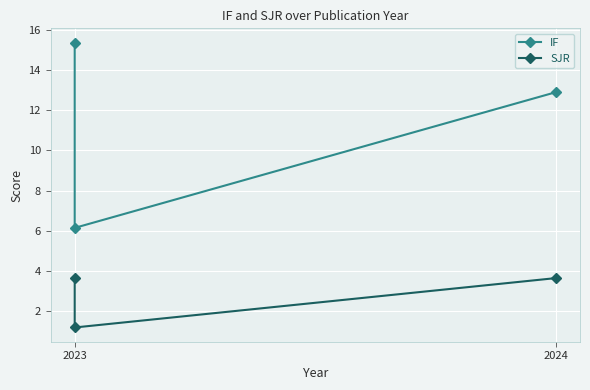

Is the value of IF at 2024 greater than the value of SJR at 2024?

Yes